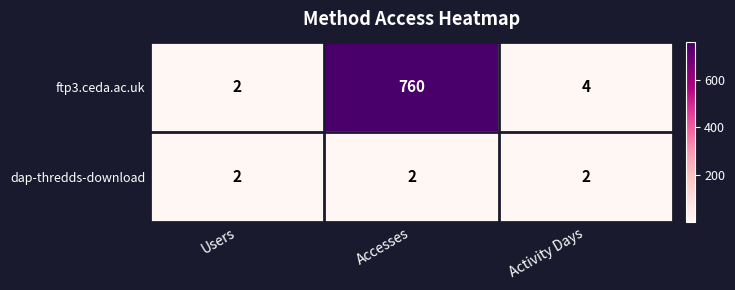

The ftp3.ceda.ac.uk series shows 3 at Users. True or false?

False